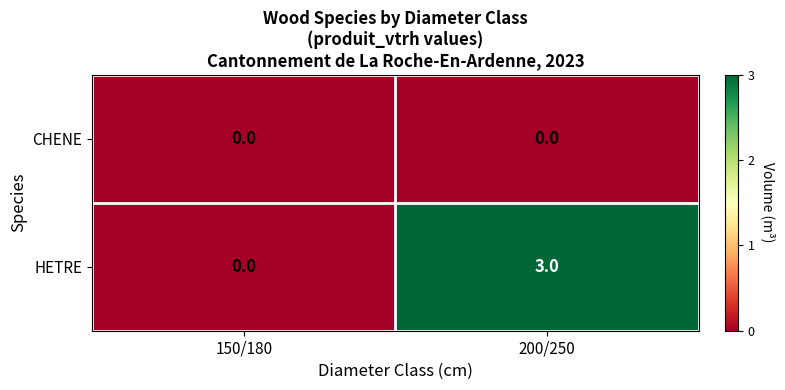

Where is HETRE nearest to the value 1?

150/180